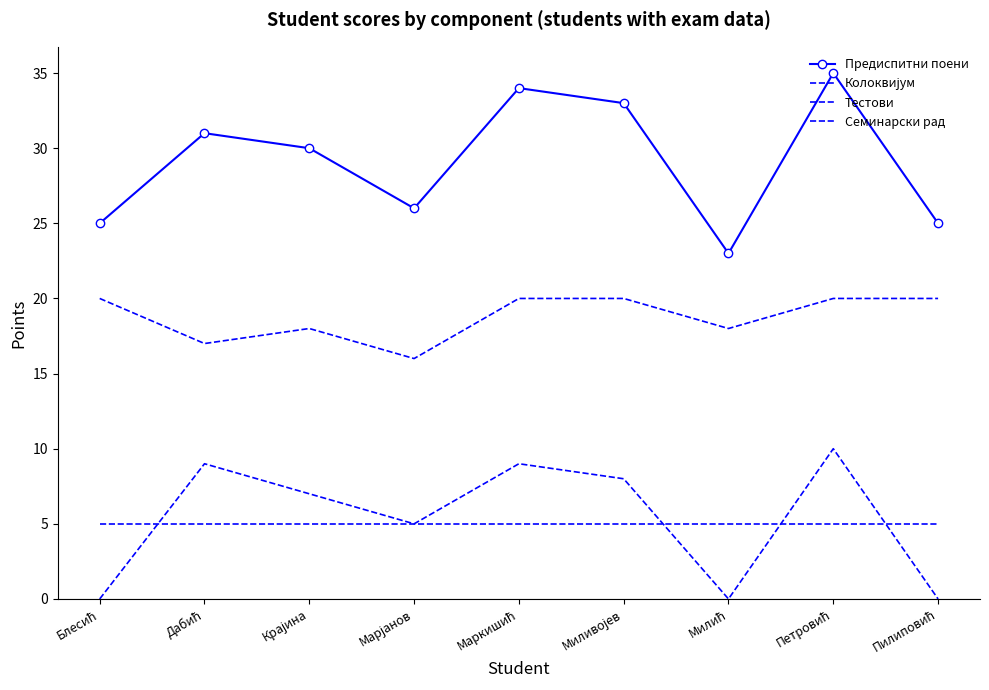

How many data points in Предиспитни поени are less than 30?

4